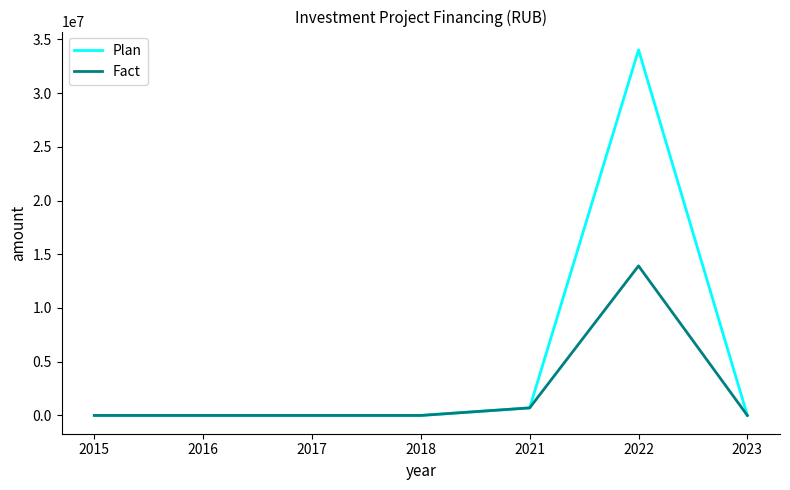

What is the approximate value of Fact at 2021?

703215